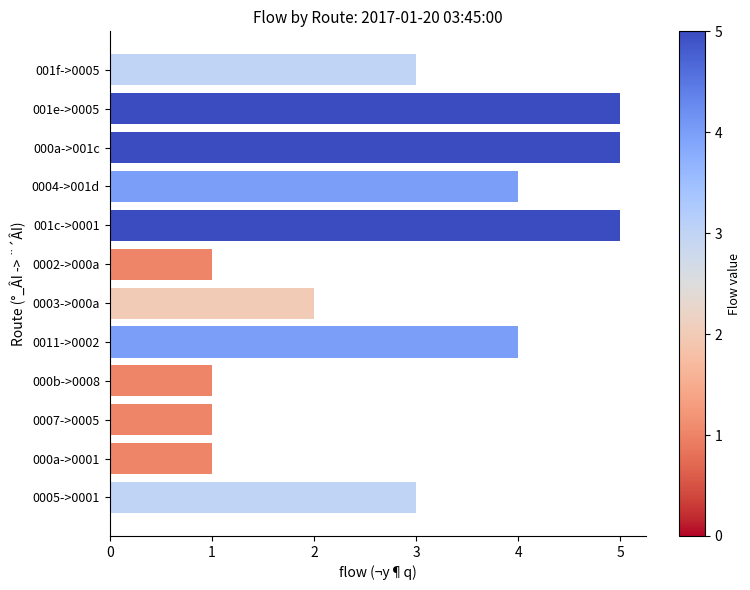

What is the maximum value shown in the chart?

5